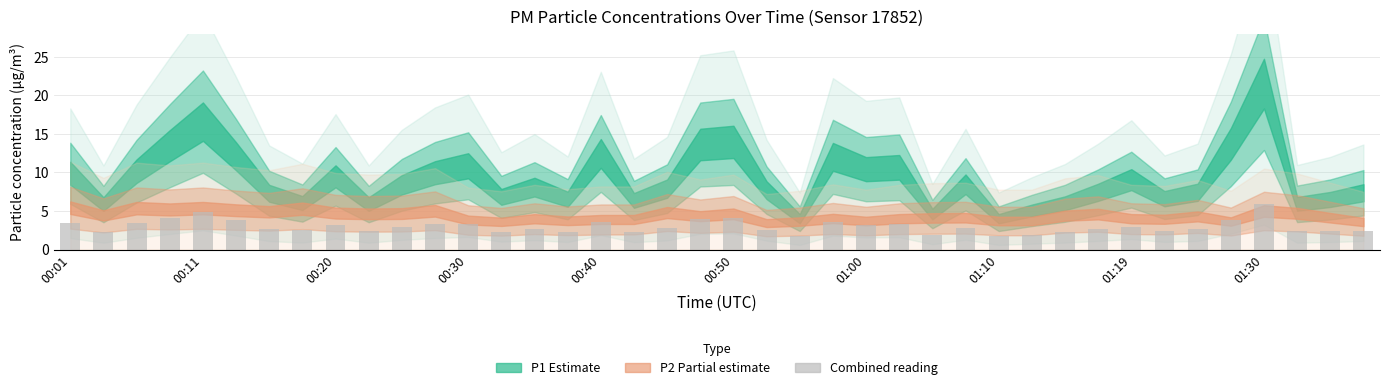

Count the number of categories in the chart.

40